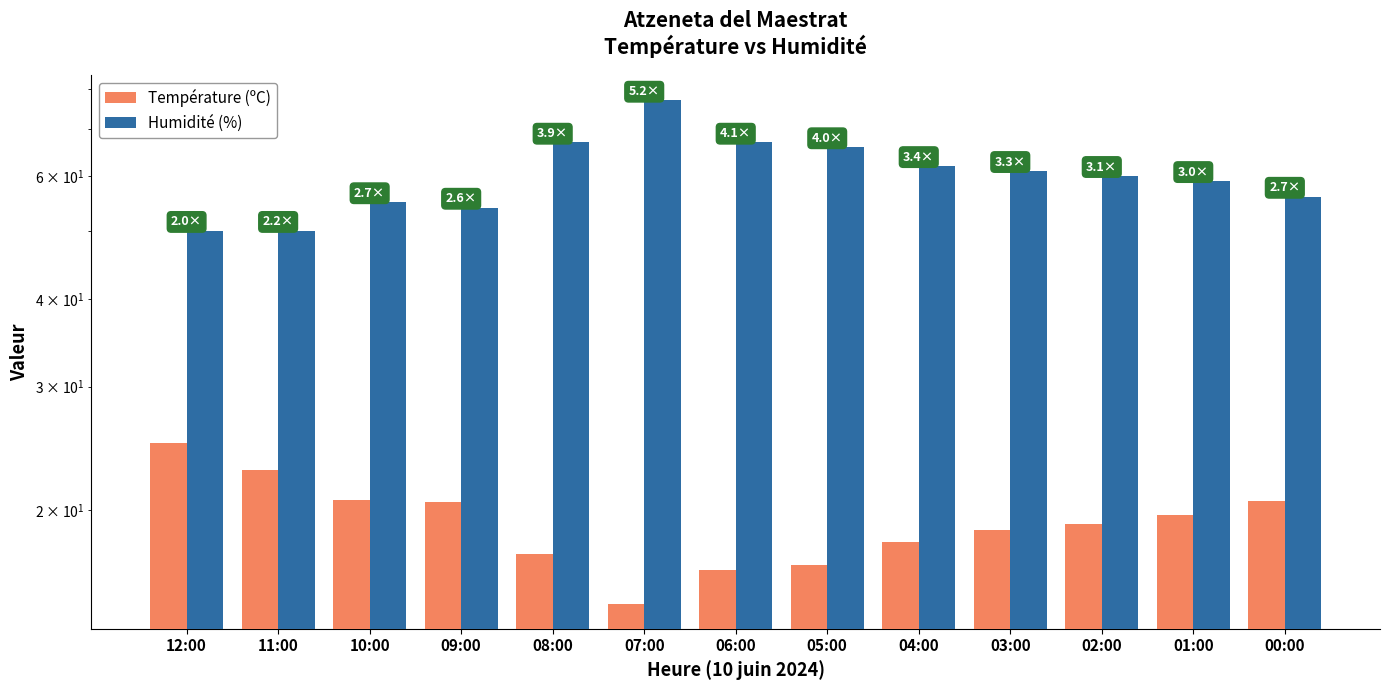

What is the total value across all series at 01:00?

78.7